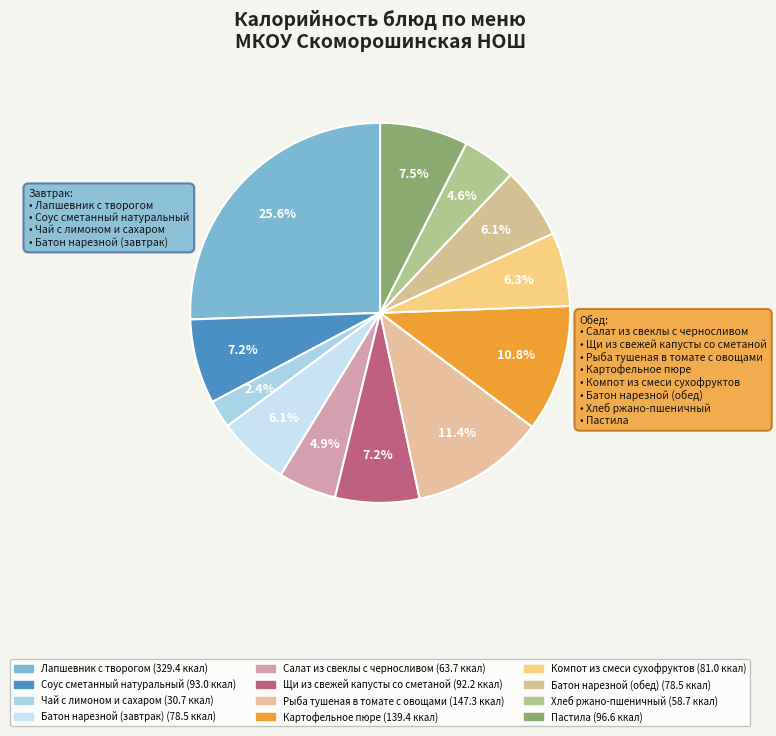

Count the number of slices in the pie.

12